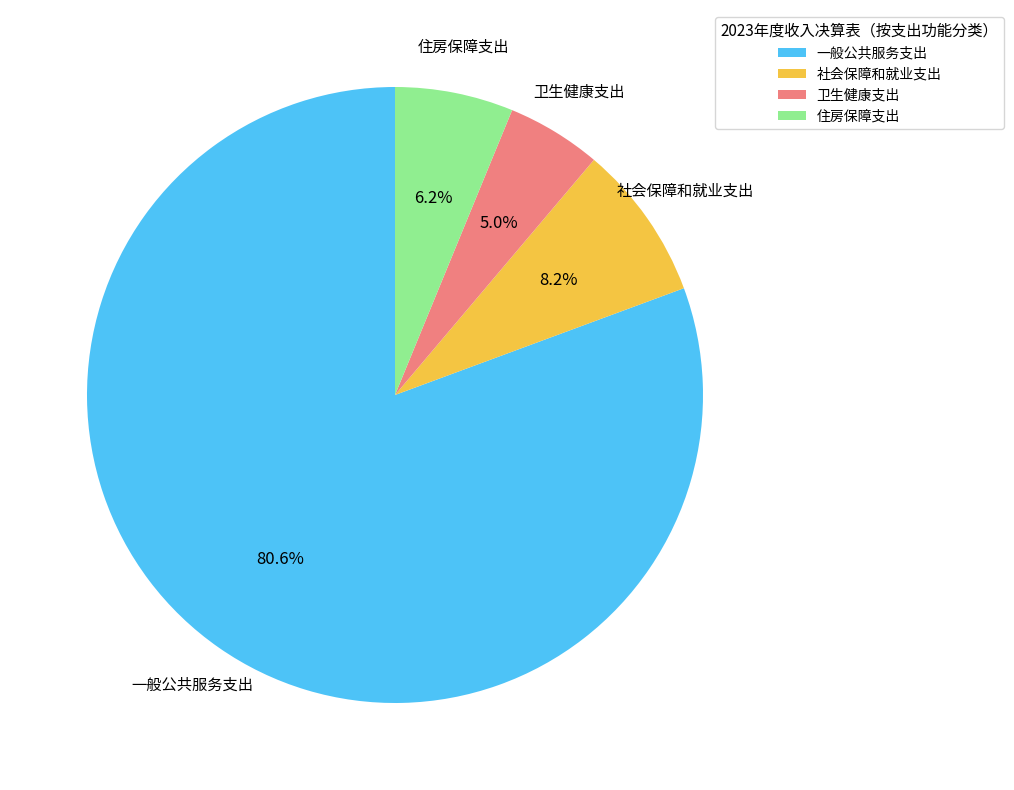

To the nearest percent, what portion does 一般公共服务支出 represent?

81%